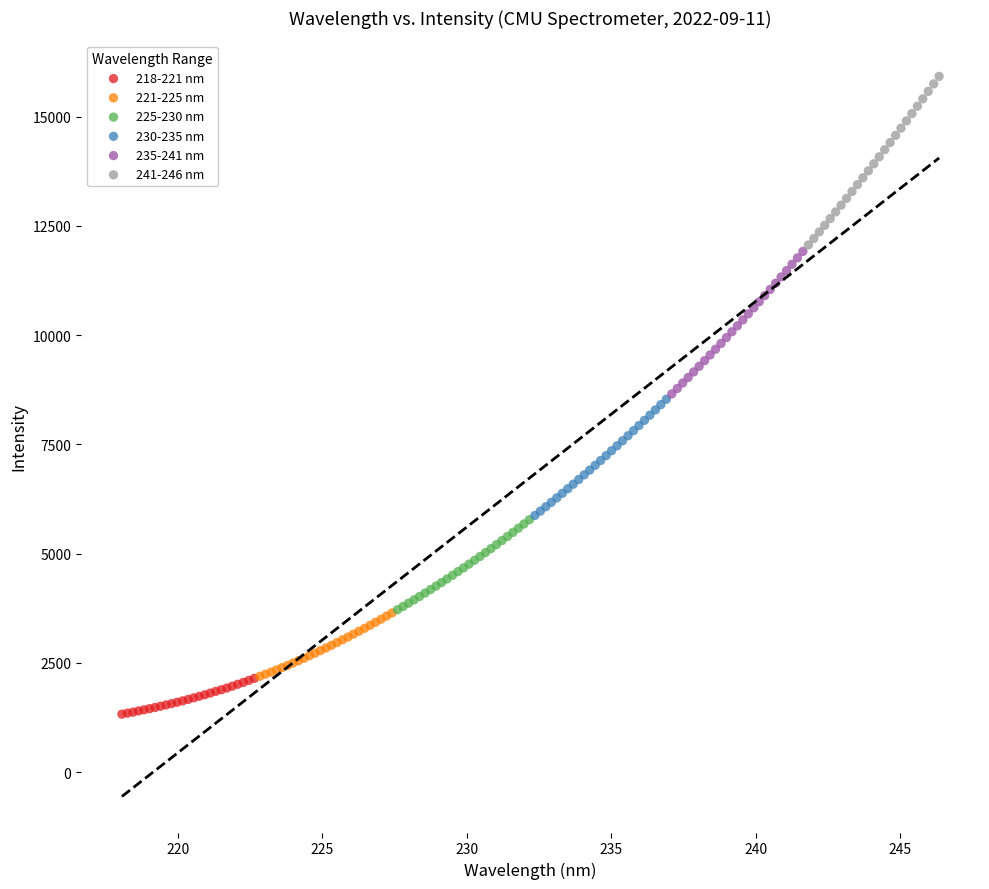

Which series reaches the minimum Y coordinate?

218-221 nm